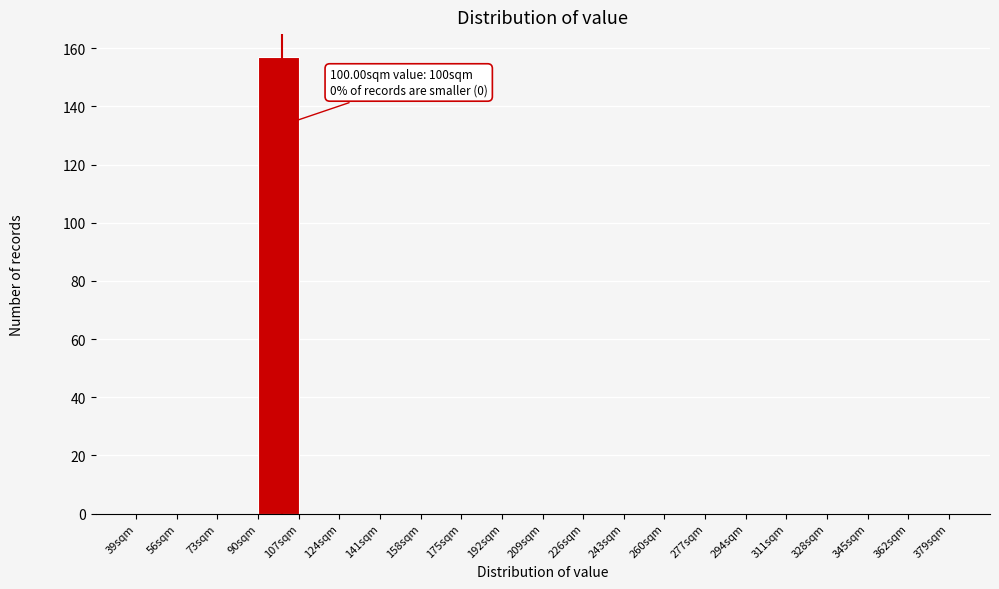

Which range on the x-axis has the tallest bar?

90 to 107